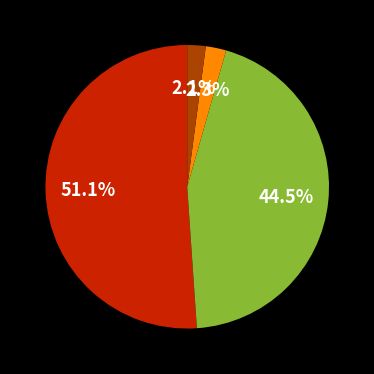

Is there any slice that represents more than half of the pie?

Yes